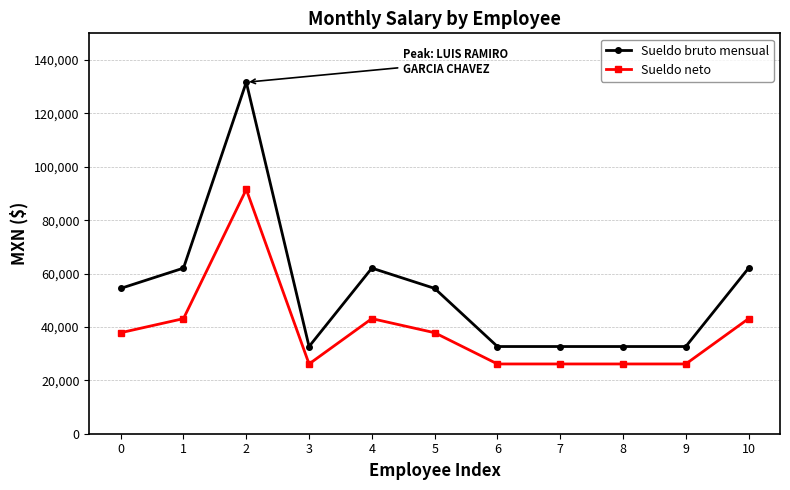

Is this an area chart (filled region under the line)?

No